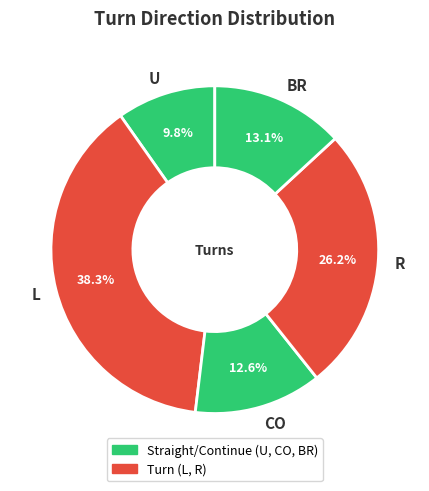

True or false: BR accounts for 1% of the total.

False